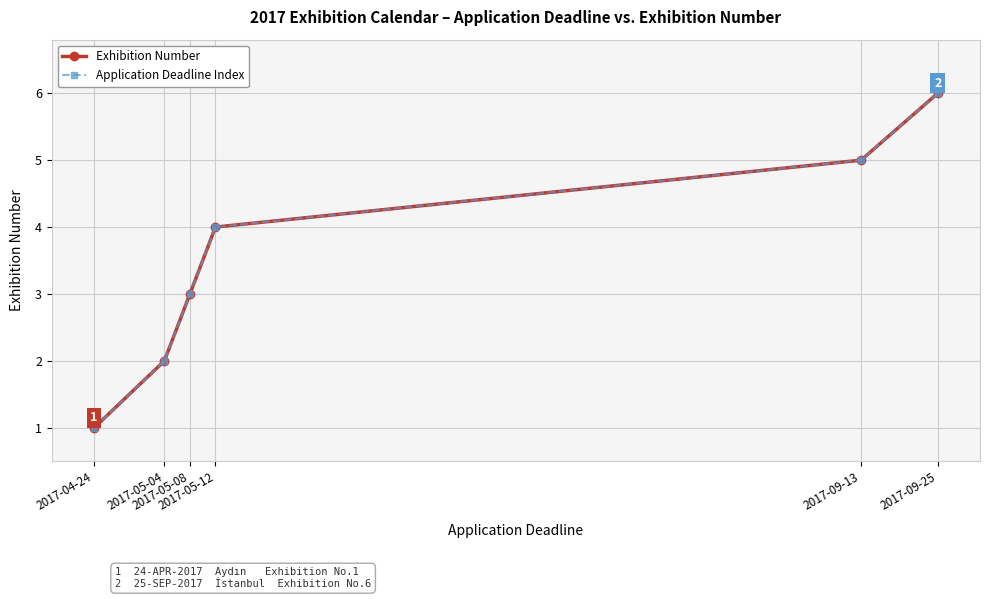

At how many categories does at least one series exceed 3?

3